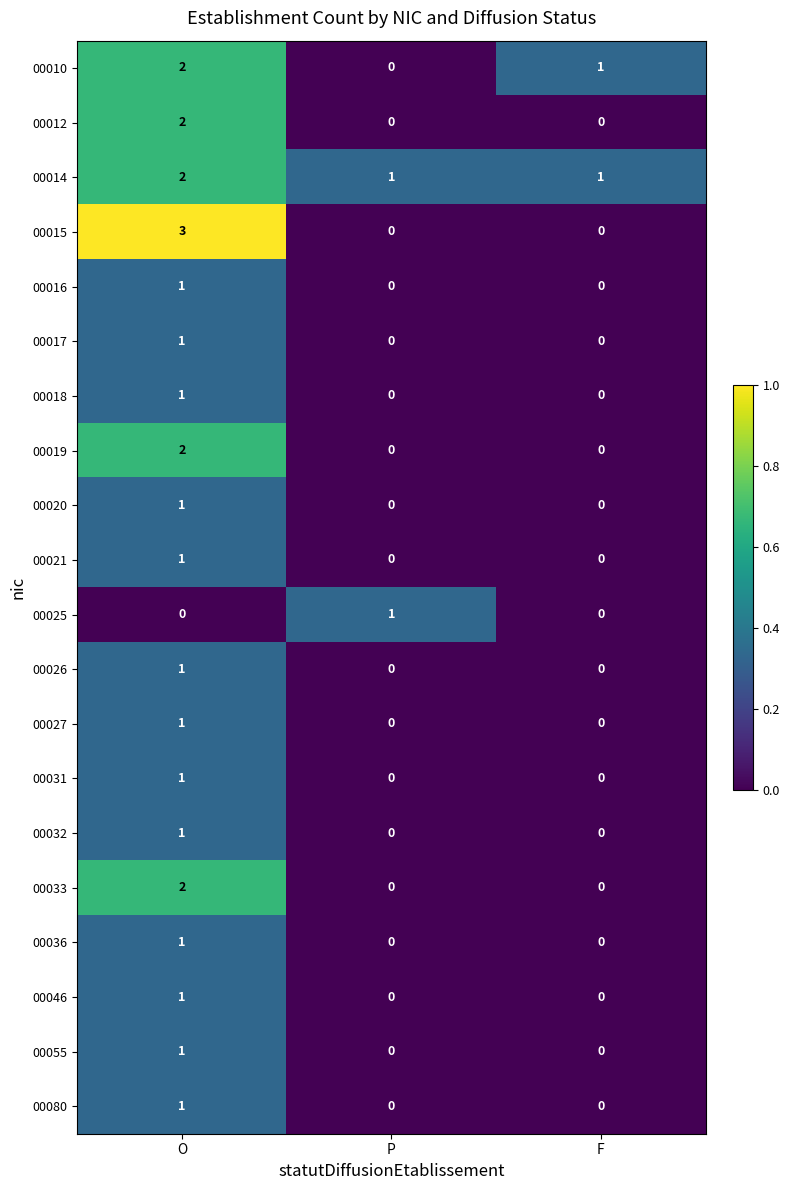

What is the difference between the maximum and second lowest values in the 00015 series?

3